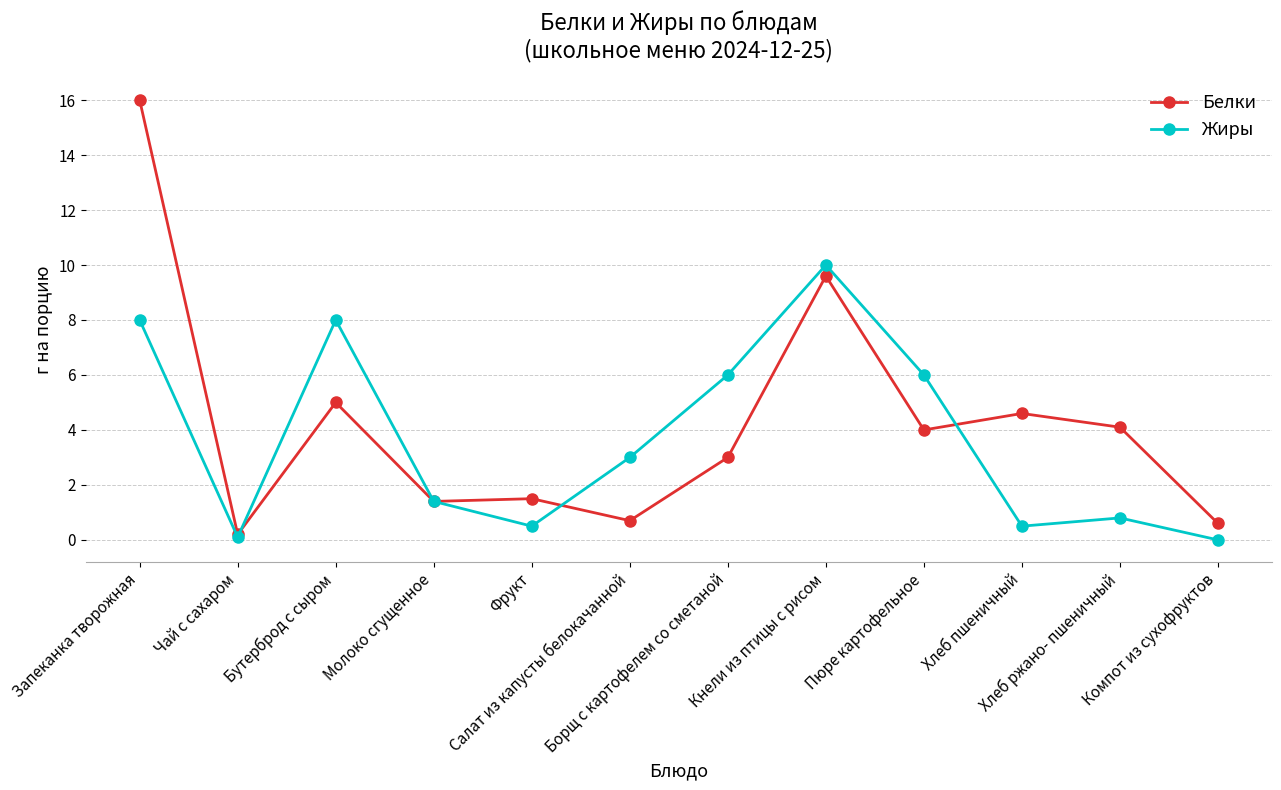

After their last crossing, which series has the higher values: Жиры or Белки?

Белки